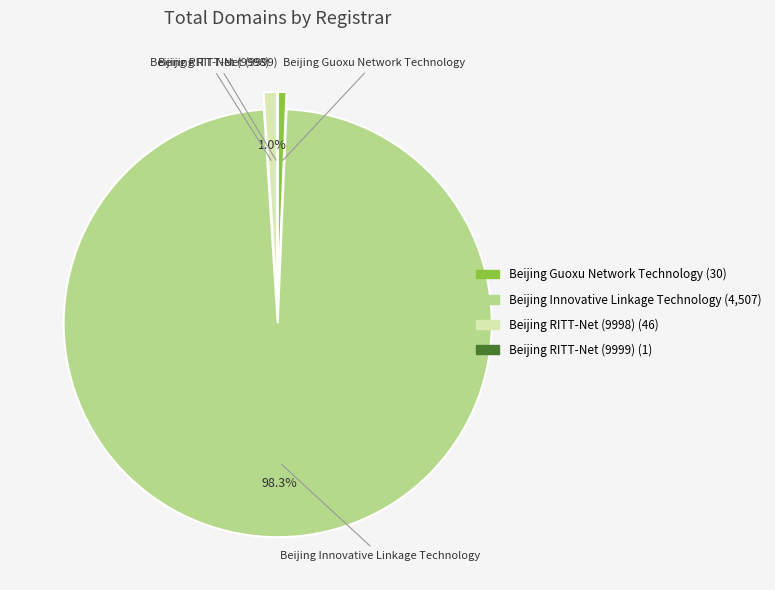

How much of the chart is everything except Beijing Innovative Linkage Technology?

1.7%